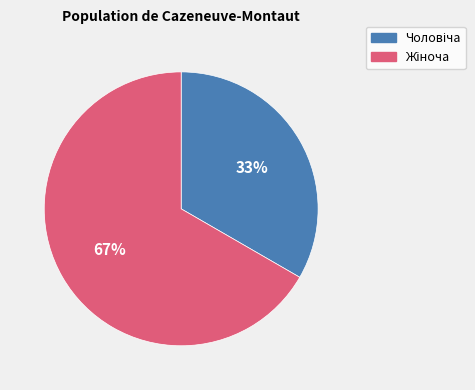

To the nearest percent, what is the average slice percentage?

50%